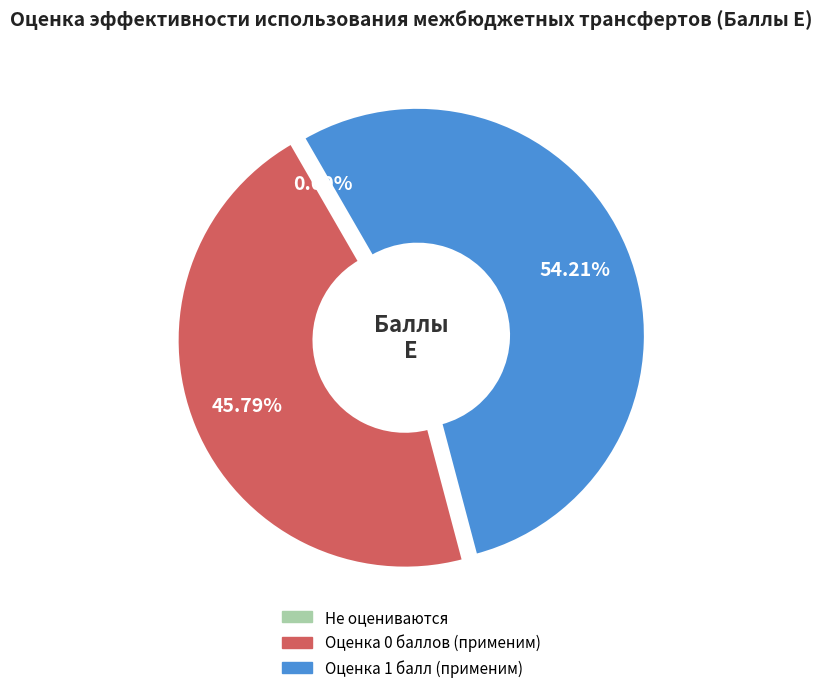

Is there any slice that represents more than half of the pie?

Yes